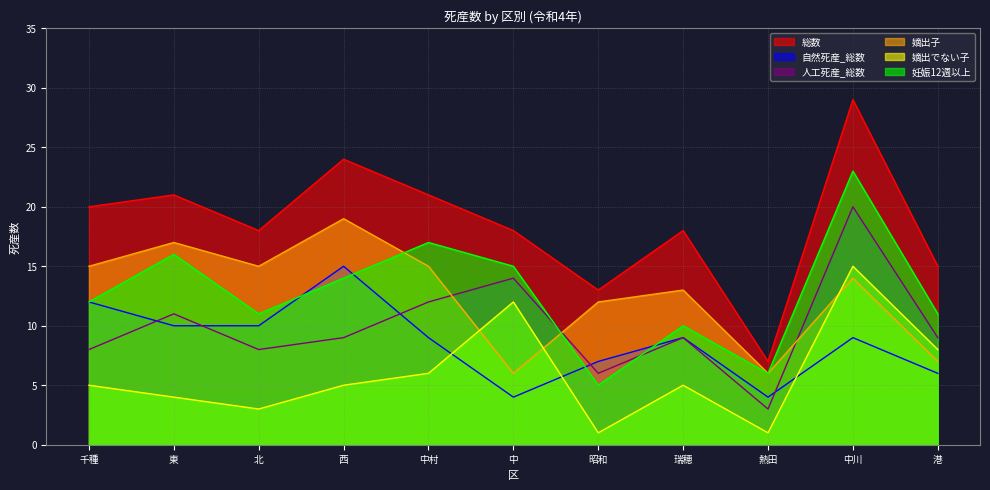

Is the value of 自然死産_総数 at 熱田 greater than the value of 人工死産_総数 at 港?

No